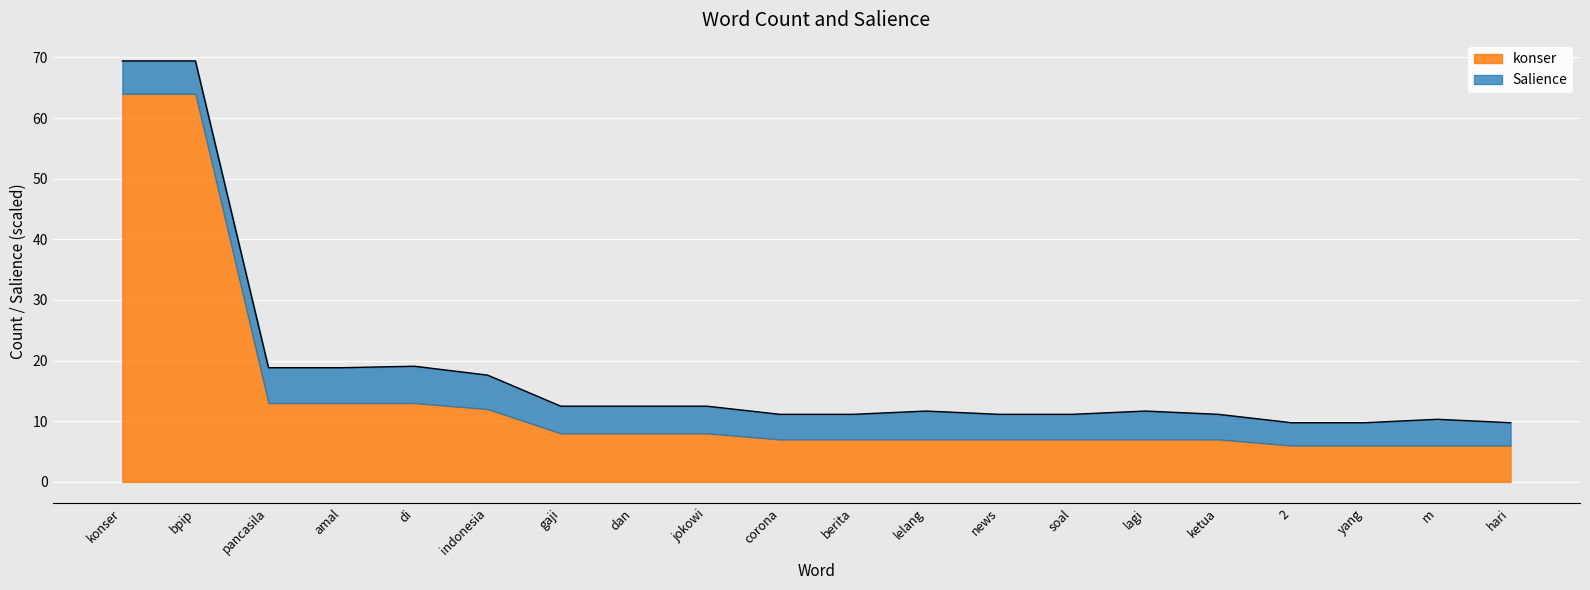

Reading left to right, list all the values displayed in this chart.

konser=69.4	bpip=69.4	pancasila=18.8	amal=18.8	di=19.1	indonesia=17.6	gaji=12.5	dan=12.5	jokowi=12.5	corona=11.1	berita=11.1	lelang=11.7	news=11.1	soal=11.1	lagi=11.7	ketua=11.1	2=9.8	yang=9.8	m=10.3	hari=9.8